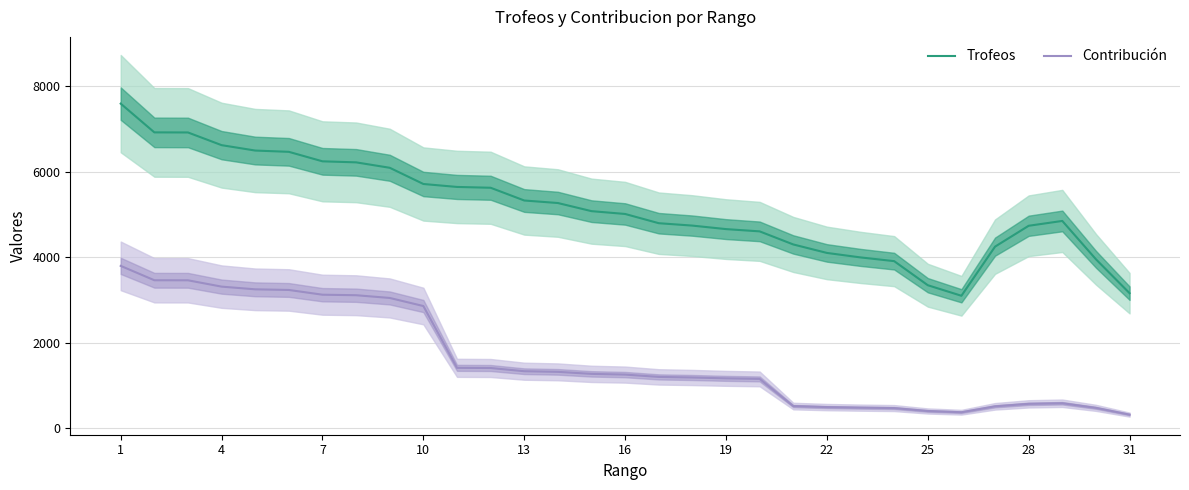

What is the lowest value of the Contribución series?

315